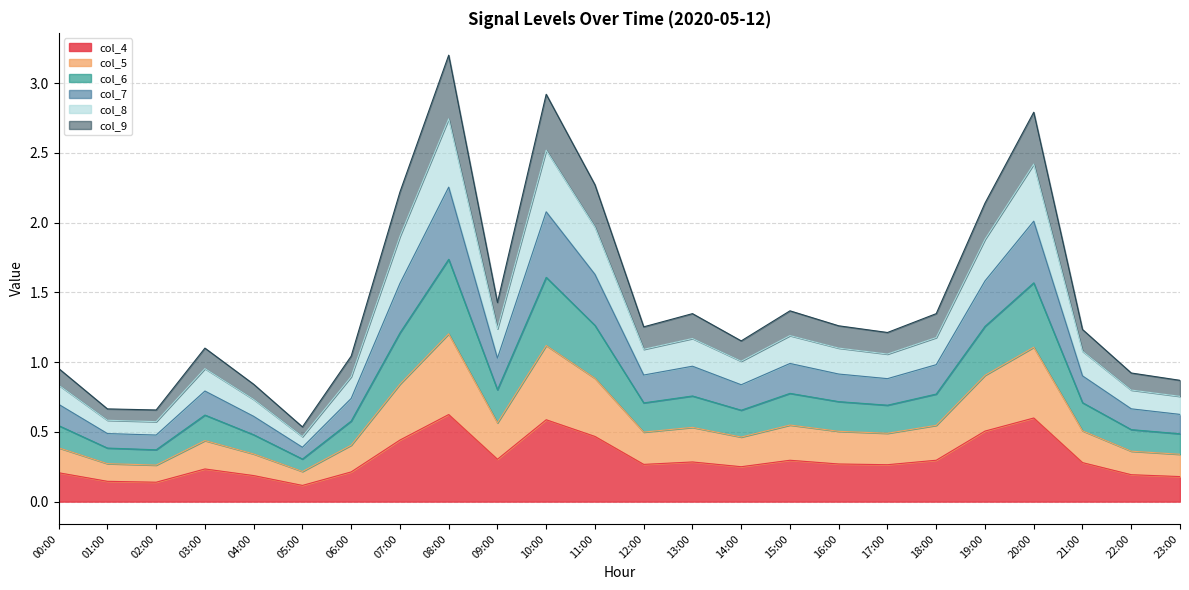

Count the col_4 values in the range 0 to 1.

24